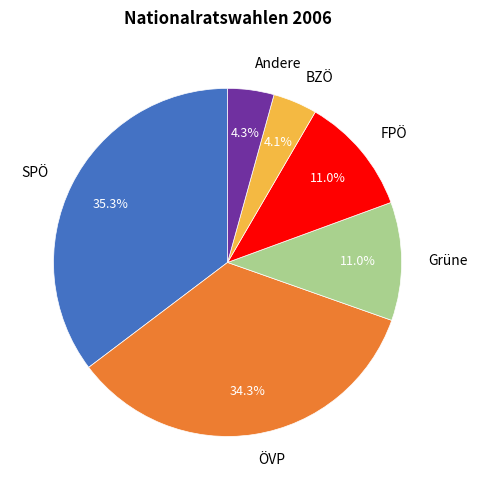

Count the number of slices in the pie.

6